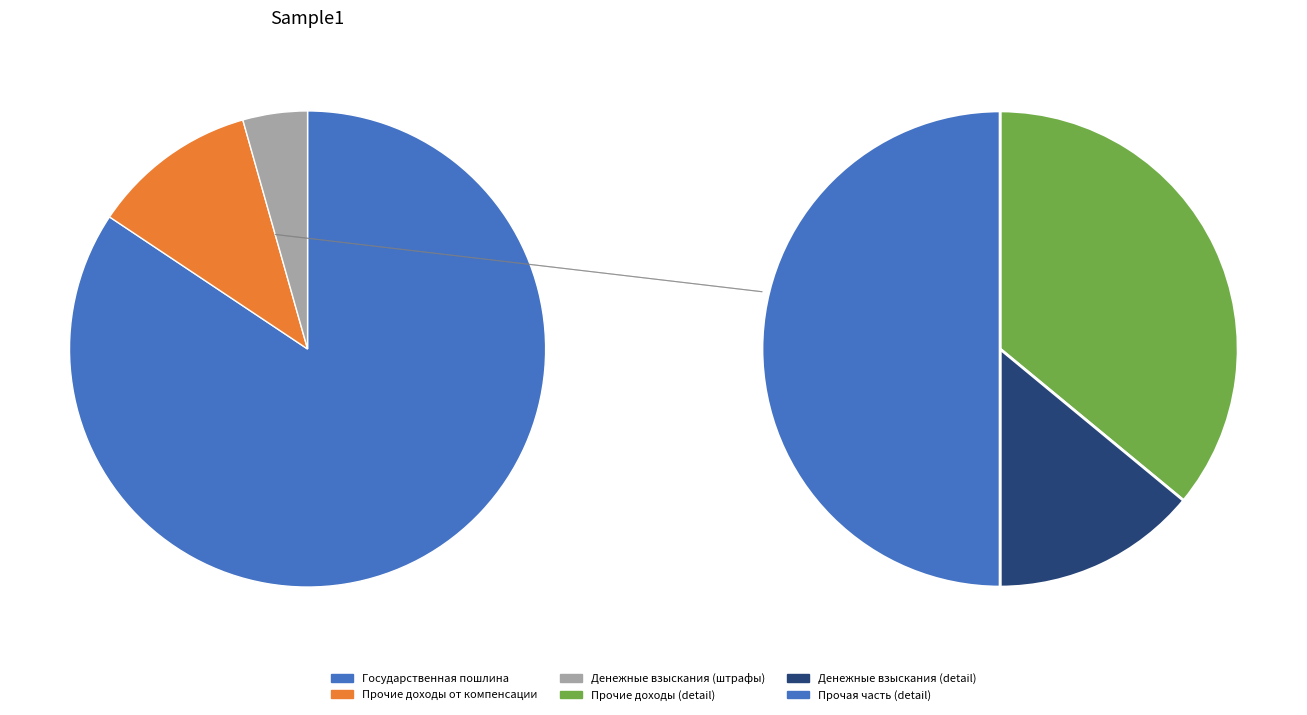

Count the number of slices in the pie.

3